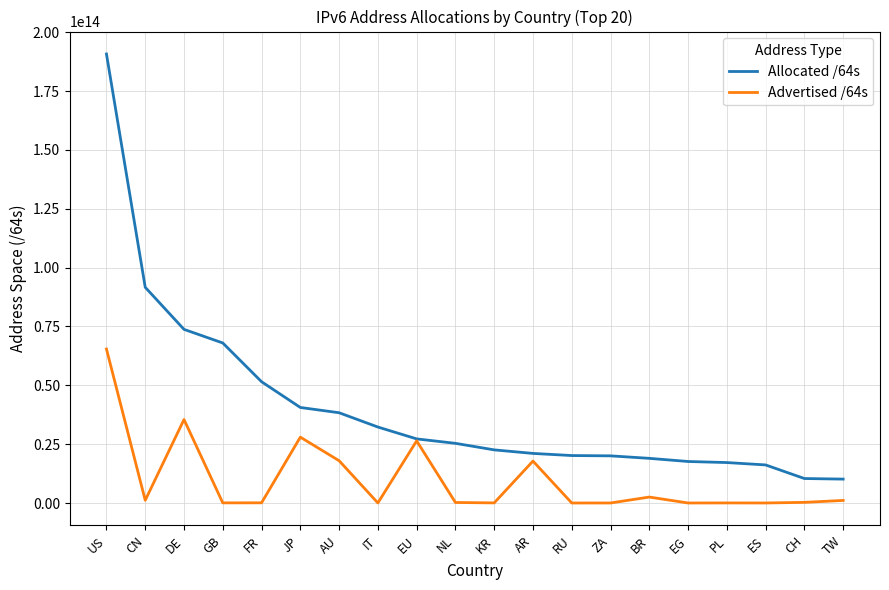

Rank the series by their average value, from highest to lowest.

Allocated /64s, Advertised /64s